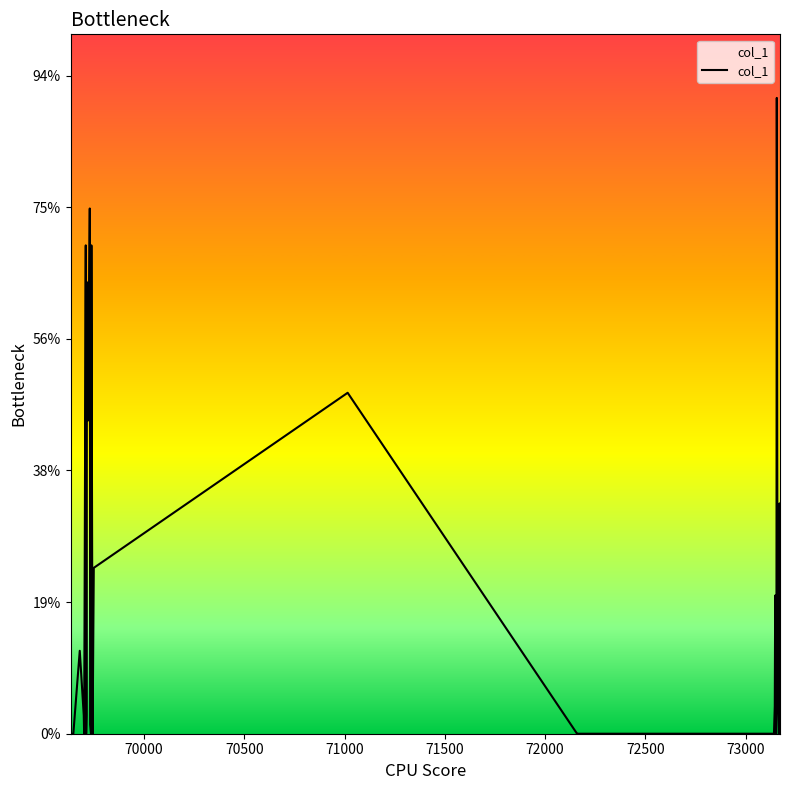

Is this an area chart (filled region under the line)?

Yes